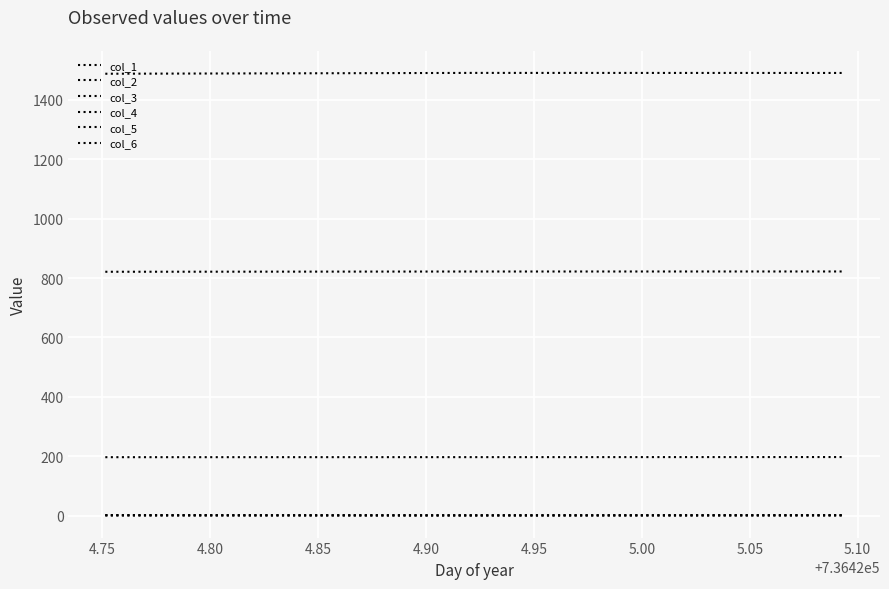

Reading left to right, extract all data points from this chart.

col_1: 196.6	196.8	197.1
col_2: 821.1	821.9	822.0
col_3: 1487.9	1490.8	1490.6
col_4: 0.4	0.4	0.4
col_5: 0.8	0.8	0.7
col_6: 1.8	0.6	1.7